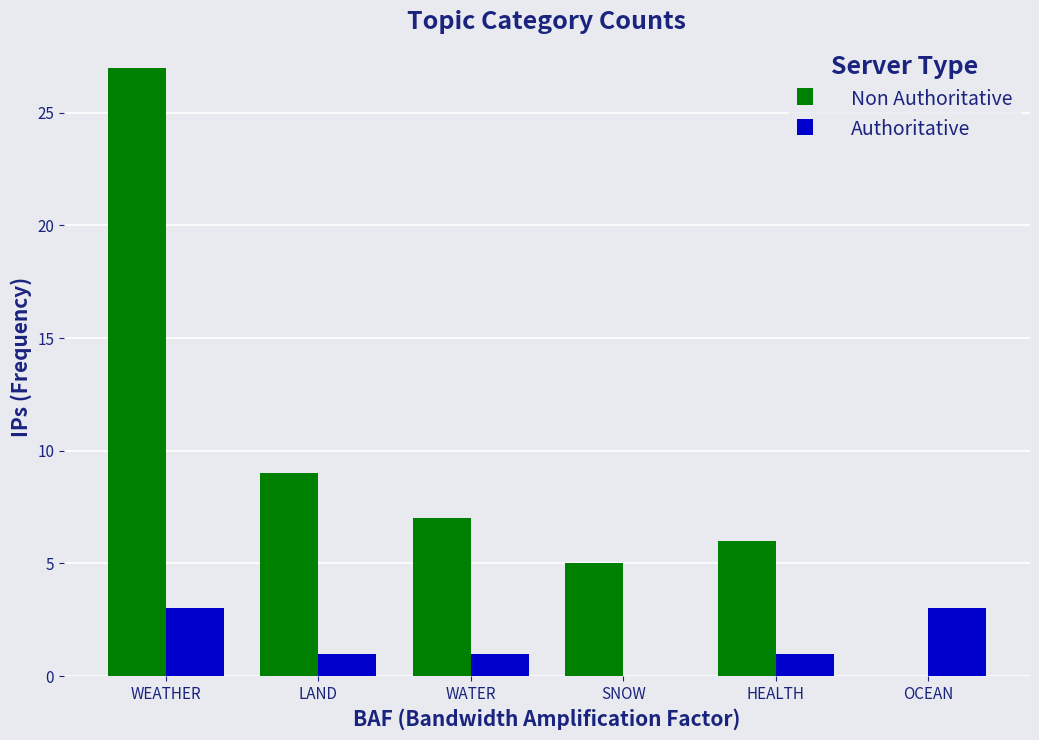

True or false: Non Authoritative has a value of 9 at WATER.

False